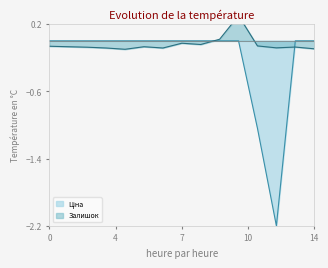

Does the chart display data point markers on the line(s)?

No